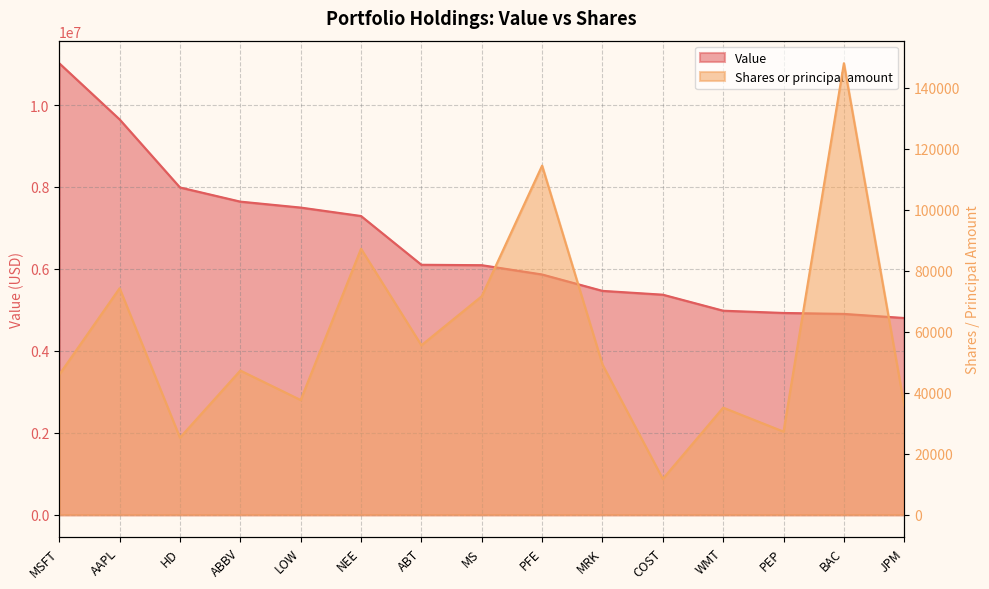

True or false: Value has more than 0 interior local peaks.

False